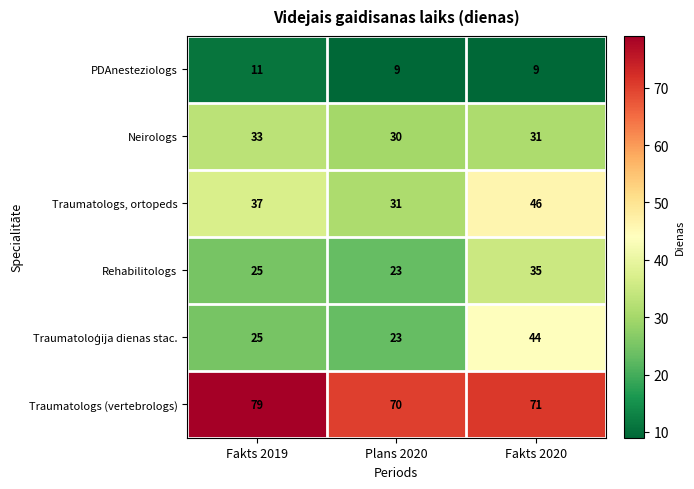

Count the number of data series in this chart.

6